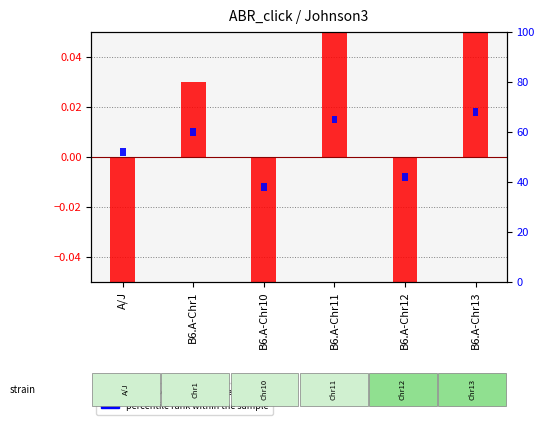

What is the total value across all series at B6.A-Chr13?

3.1